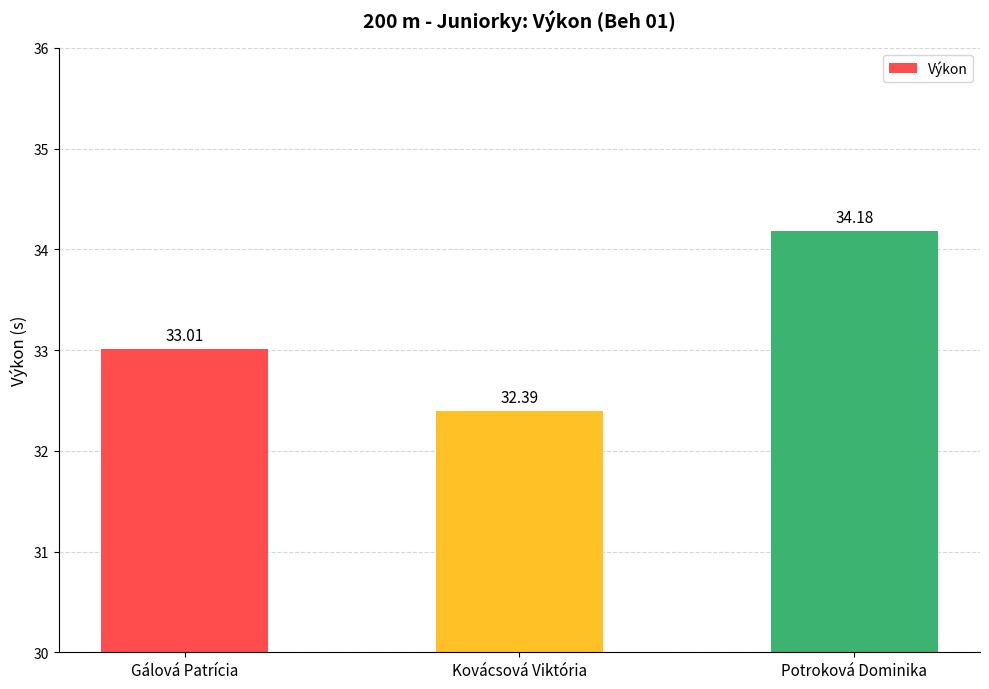

What is the maximum value shown in the chart?

34.2